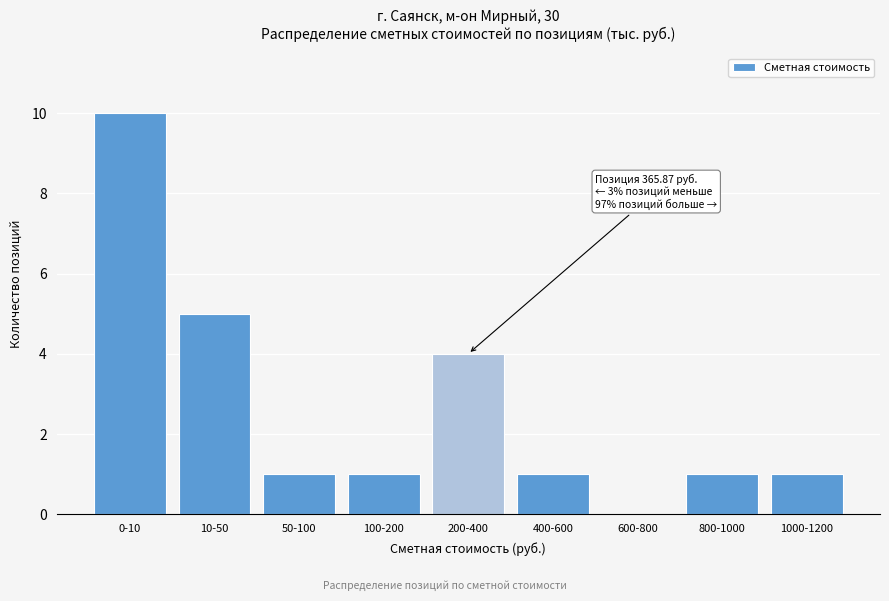

Reading left to right, extract all data points from this chart.

0-10=10	10-50=5	50-100=1	100-200=1	200-400=4	400-600=1	600-800=0	800-1000=1	1000-1200=1